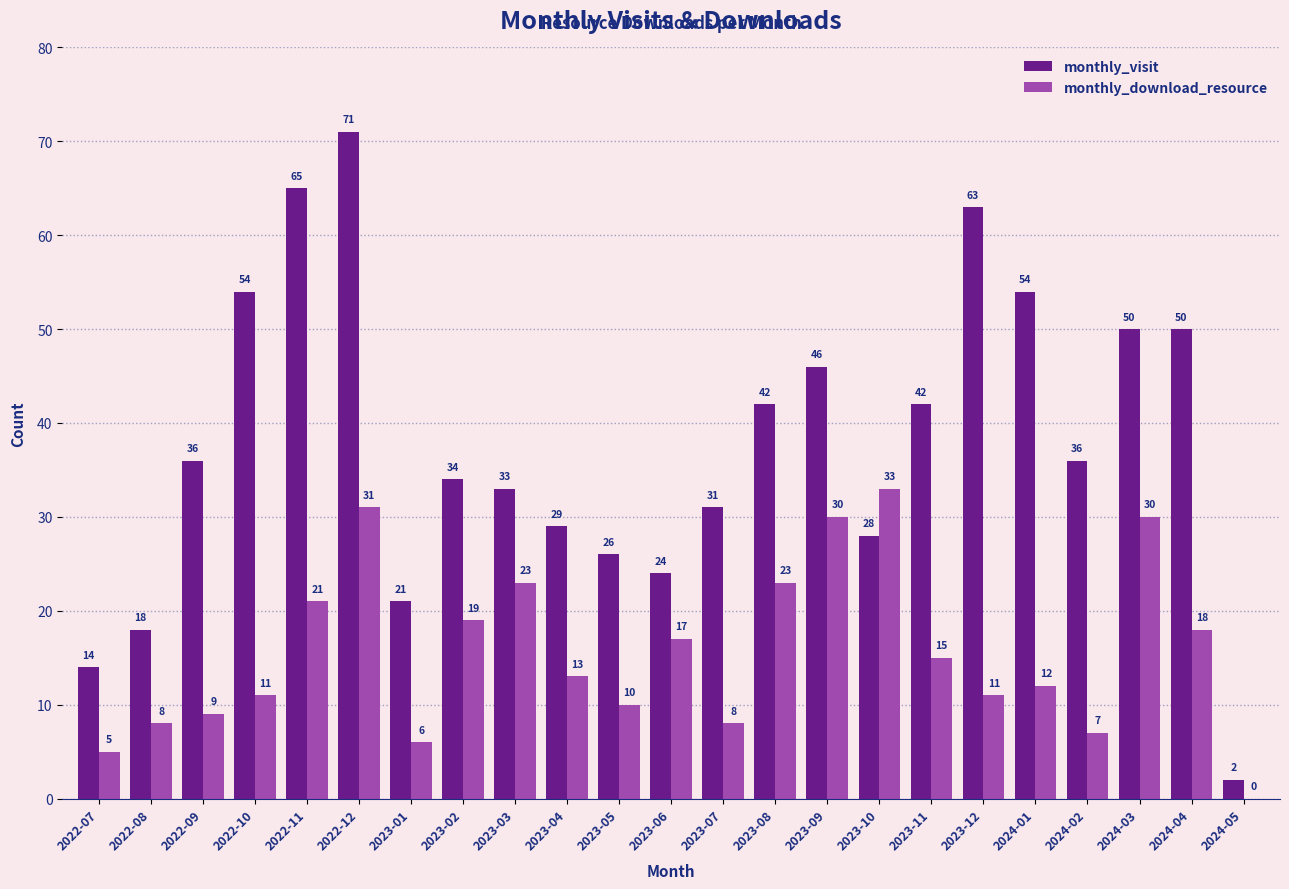

At which label does monthly_download_resource first exceed 13?

2022-11